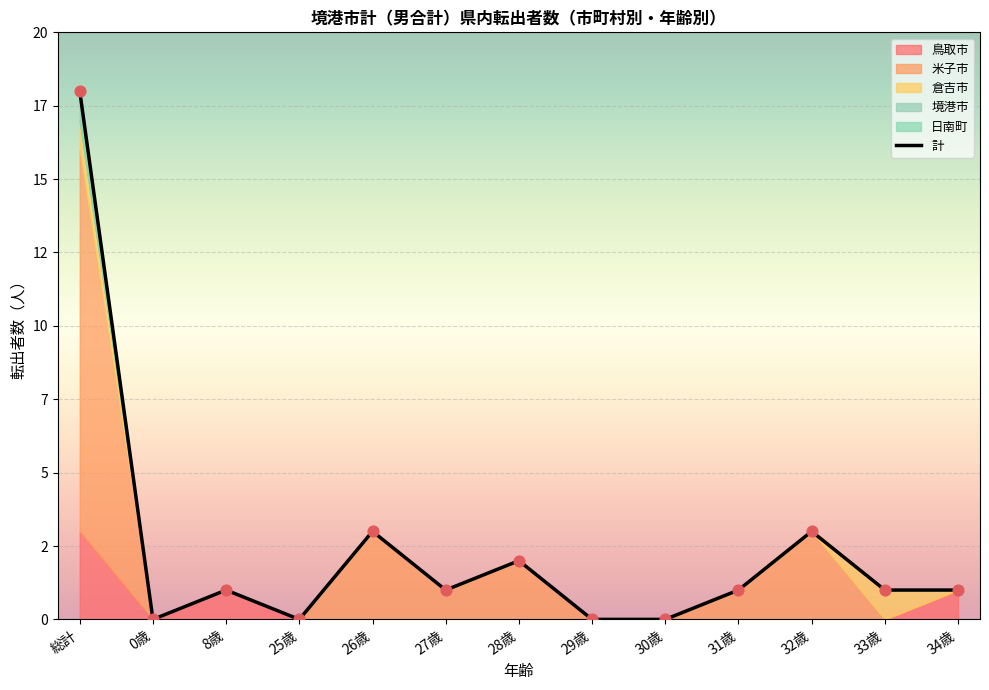

What is the change in value from 総計 to 0歳?

-18